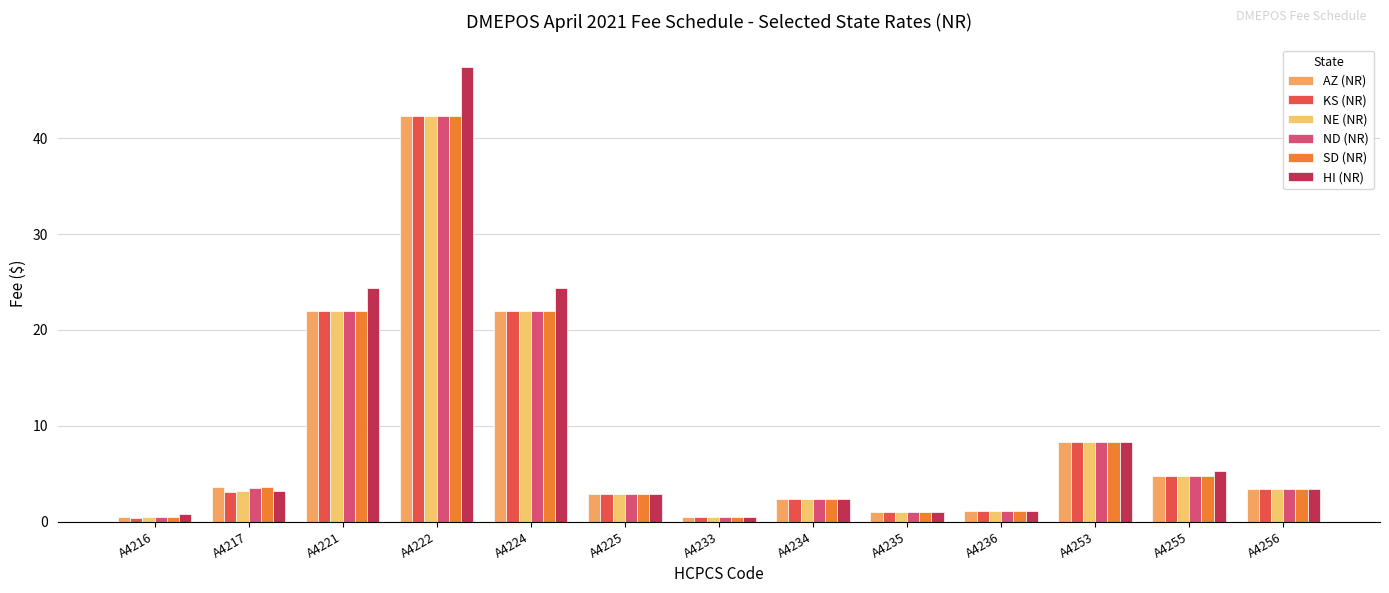

What is the total value across all series at A4217?

20.2